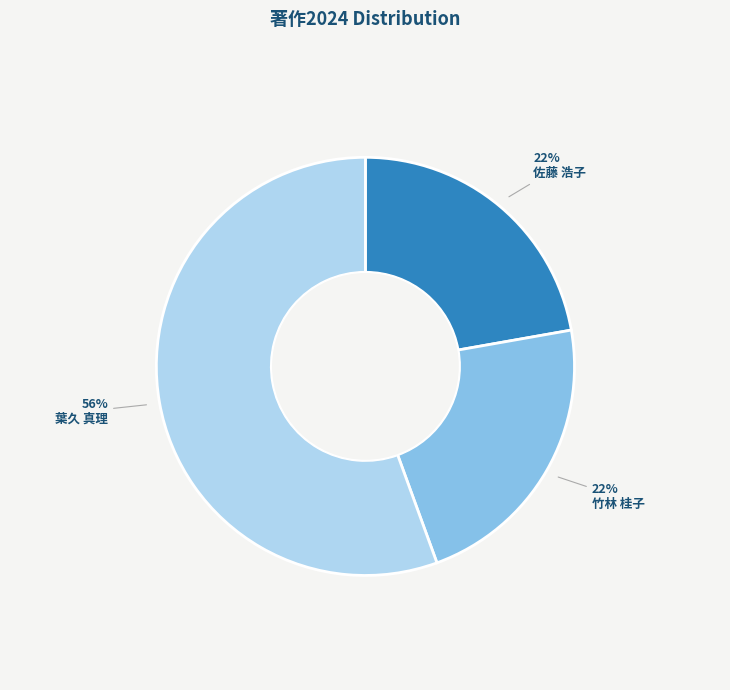

What percentage is the 竹林 桂子 slice, to the nearest percent?

22%